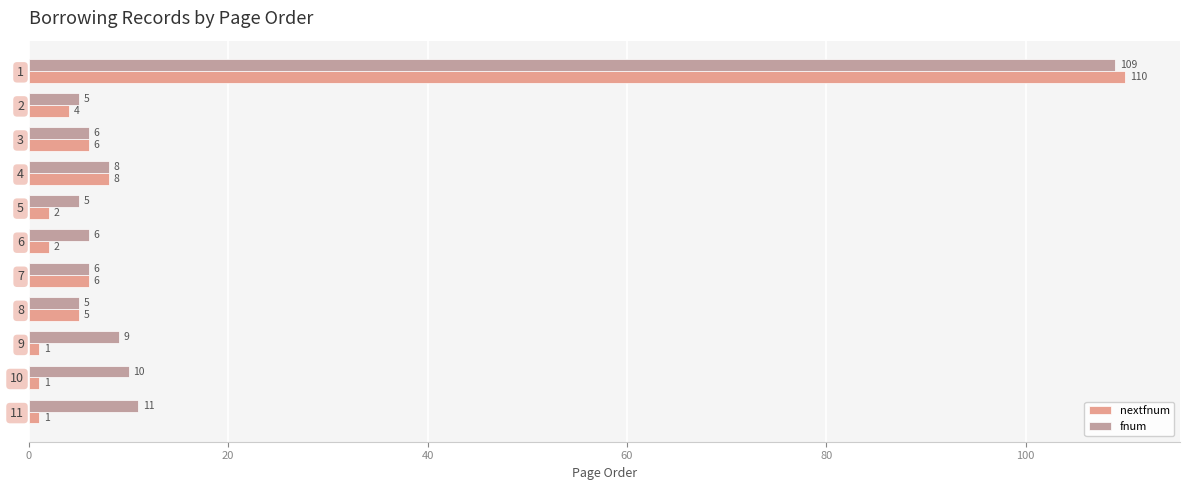

How many data points does each series have?

11